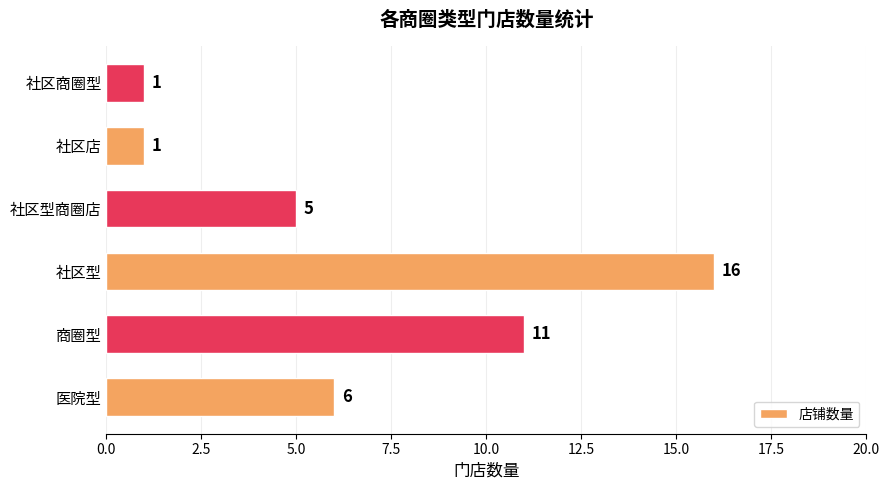

The chart shows a value of 5 at 社区型商圈店. True or false?

True